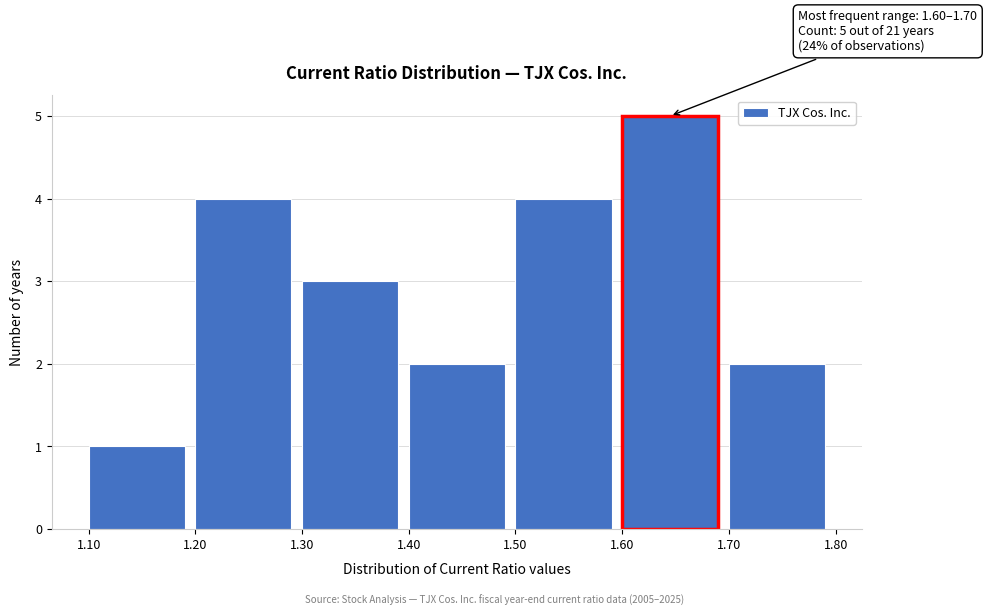

Over which range of the x-axis is the bar tallest?

1.60 to 1.70